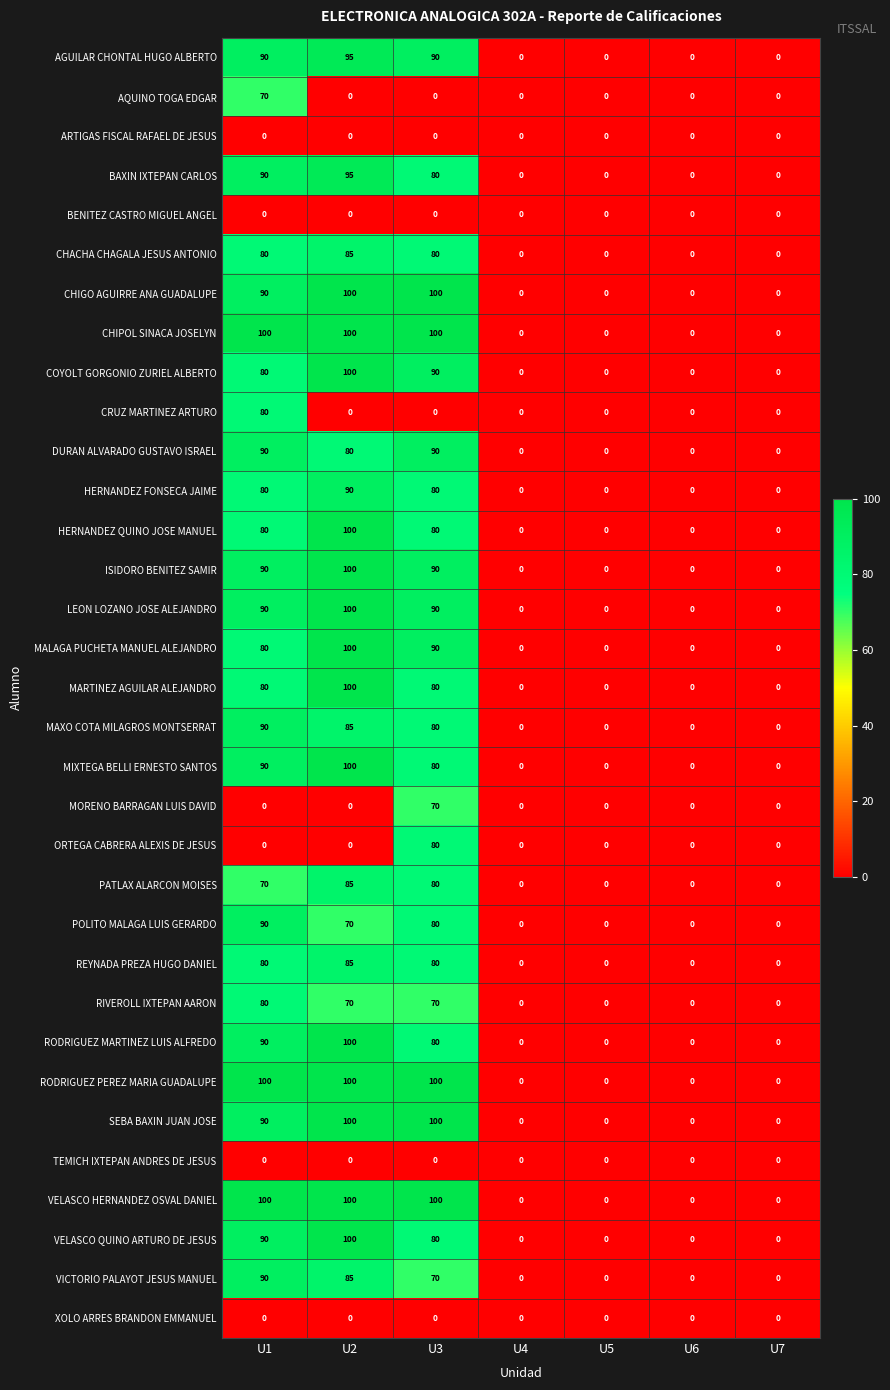

What is the difference between the highest and lowest values at U1?

100